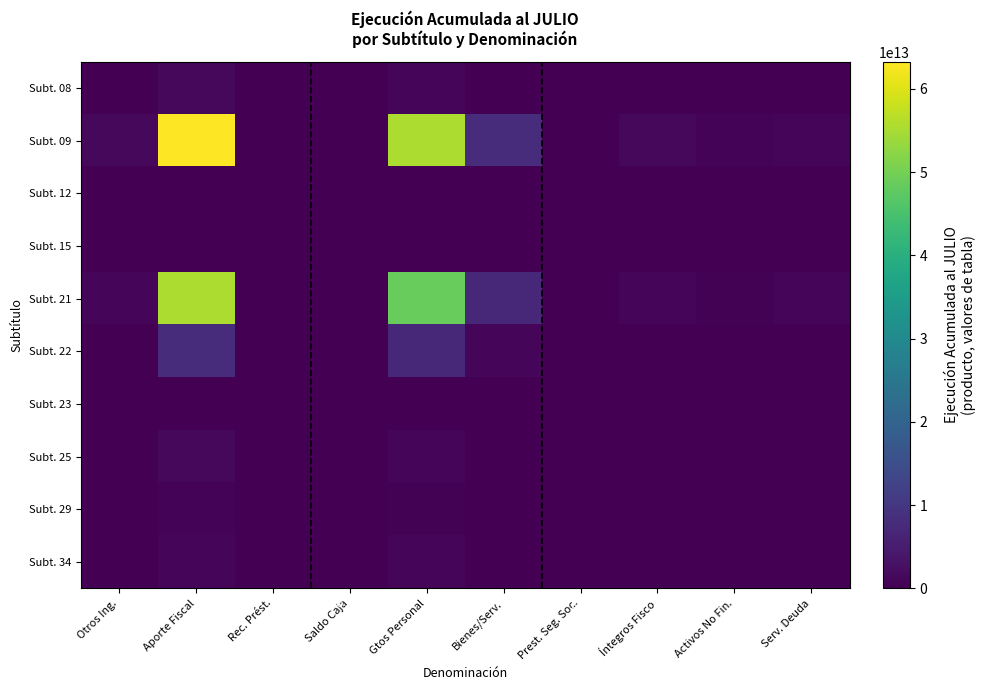

Reading right to left, extract all data points from this chart.

Subt. 08: Serv. Deuda=19841982286	Activos No Fin.=10969782978	Íntegros Fisco=24606113322	Prest. Seg. Soc.=0	Bienes/Serv.=156111293926	Gtos Personal=1092294686406	Saldo Caja=0	Rec. Prést.=0	Aporte Fiscal=1245952324393	Otros Ing.=24540162409
Subt. 09: Serv. Deuda=1007416476622	Activos No Fin.=556957463106	Íntegros Fisco=1249300781994	Prest. Seg. Soc.=0	Bienes/Serv.=7926077516902	Gtos Personal=55457950145862	Saldo Caja=0	Rec. Prést.=0	Aporte Fiscal=63259450723561	Otros Ing.=1245952324393
Subt. 12: Serv. Deuda=0	Activos No Fin.=0	Íntegros Fisco=0	Prest. Seg. Soc.=0	Bienes/Serv.=0	Gtos Personal=0	Saldo Caja=0	Rec. Prést.=0	Aporte Fiscal=0	Otros Ing.=0
Subt. 15: Serv. Deuda=0	Activos No Fin.=0	Íntegros Fisco=0	Prest. Seg. Soc.=0	Bienes/Serv.=0	Gtos Personal=0	Saldo Caja=0	Rec. Prést.=0	Aporte Fiscal=0	Otros Ing.=0
Subt. 21: Serv. Deuda=883176380724	Activos No Fin.=488270430252	Íntegros Fisco=1095230193948	Prest. Seg. Soc.=0	Bienes/Serv.=6948590396484	Gtos Personal=48618573180804	Saldo Caja=0	Rec. Prést.=0	Aporte Fiscal=55457950145862	Otros Ing.=1092294686406
Subt. 22: Serv. Deuda=126224002804	Activos No Fin.=69783850092	Íntegros Fisco=156530838108	Prest. Seg. Soc.=0	Bienes/Serv.=993095957764	Gtos Personal=6948590396484	Saldo Caja=0	Rec. Prést.=0	Aporte Fiscal=7926077516902	Otros Ing.=156111293926
Subt. 23: Serv. Deuda=0	Activos No Fin.=0	Íntegros Fisco=0	Prest. Seg. Soc.=0	Bienes/Serv.=0	Gtos Personal=0	Saldo Caja=0	Rec. Prést.=0	Aporte Fiscal=0	Otros Ing.=0
Subt. 25: Serv. Deuda=19895306988	Activos No Fin.=10999263924	Íntegros Fisco=24672241476	Prest. Seg. Soc.=0	Bienes/Serv.=156530838108	Gtos Personal=1095230193948	Saldo Caja=0	Rec. Prést.=0	Aporte Fiscal=1249300781994	Otros Ing.=24606113322
Subt. 29: Serv. Deuda=8869633212	Activos No Fin.=4903640676	Íntegros Fisco=10999263924	Prest. Seg. Soc.=0	Bienes/Serv.=69783850092	Gtos Personal=488270430252	Saldo Caja=0	Rec. Prést.=0	Aporte Fiscal=556957463106	Otros Ing.=10969782978
Subt. 34: Serv. Deuda=16043262244	Activos No Fin.=8869633212	Íntegros Fisco=19895306988	Prest. Seg. Soc.=0	Bienes/Serv.=126224002804	Gtos Personal=883176380724	Saldo Caja=0	Rec. Prést.=0	Aporte Fiscal=1007416476622	Otros Ing.=19841982286